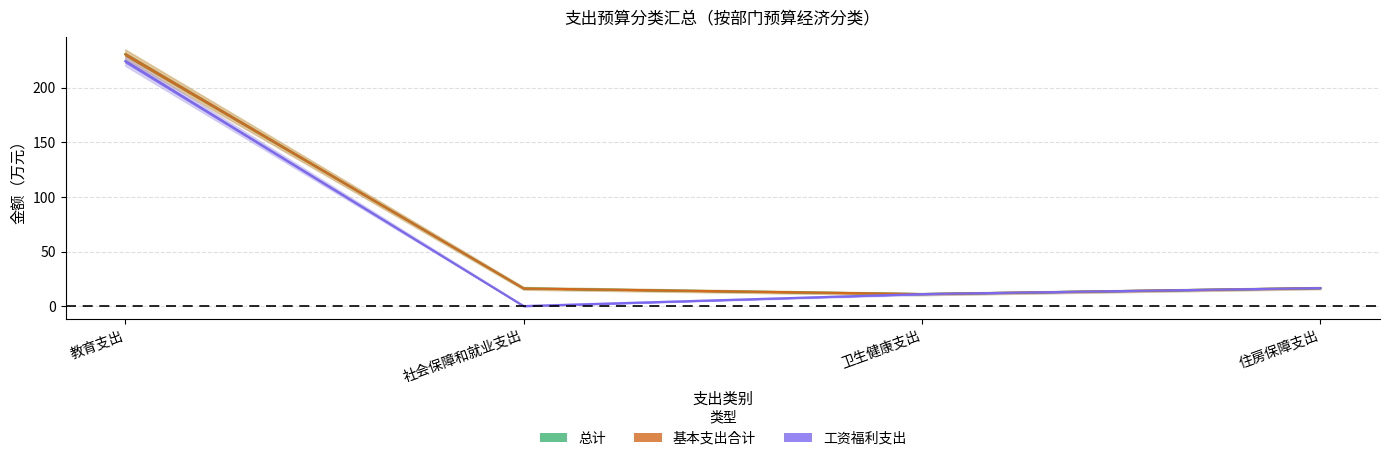

How many interior local valleys does the 总计 series have?

1